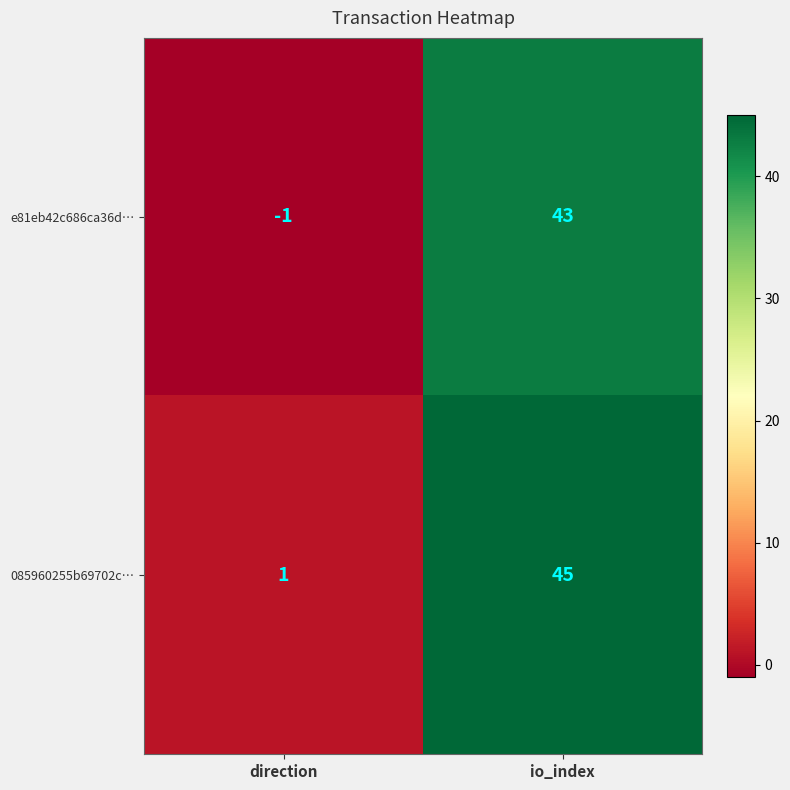

Reading left to right, transcribe all the data shown in this chart.

e81eb42c686ca36d…: direction=-1	io_index=43
085960255b69702c…: direction=1	io_index=45